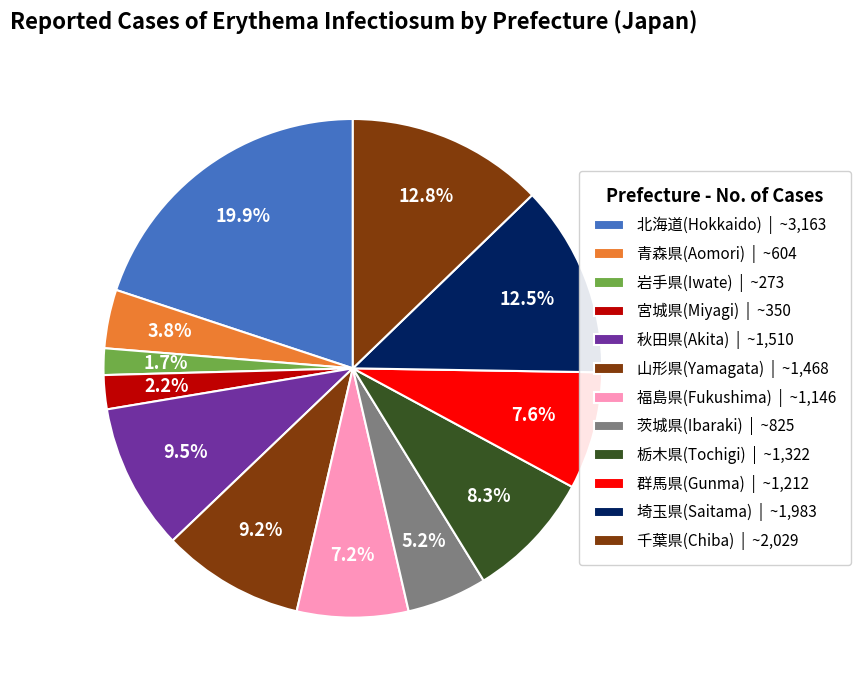

How many segments does this pie chart have?

12